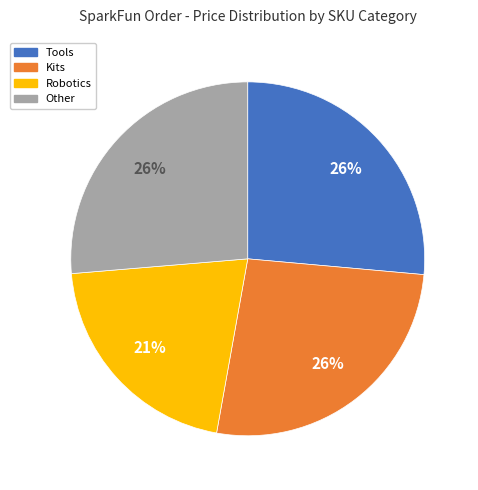

Does any single category account for the majority?

No